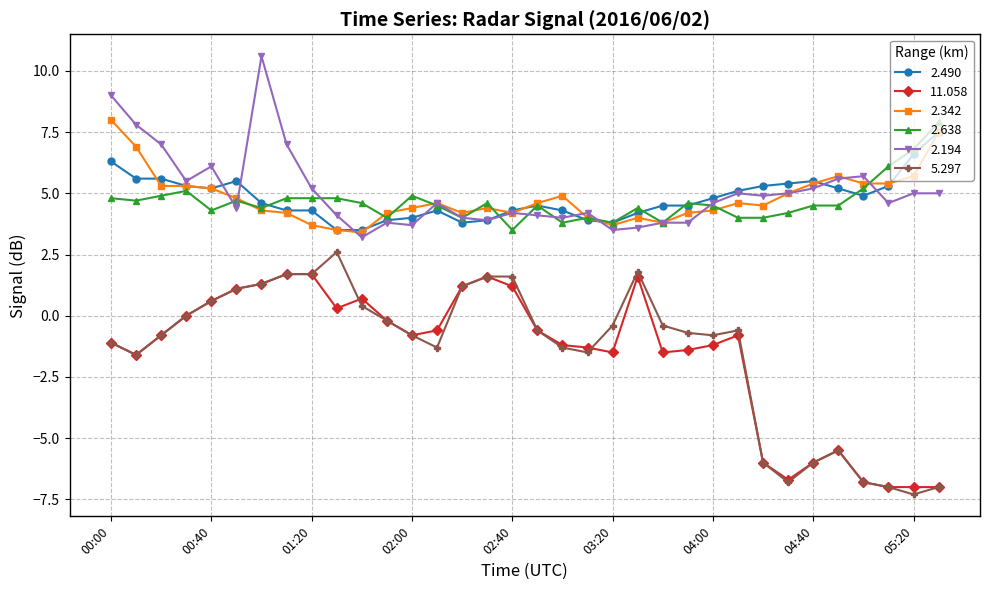

What is the highest value of the 11.058 series?

1.7